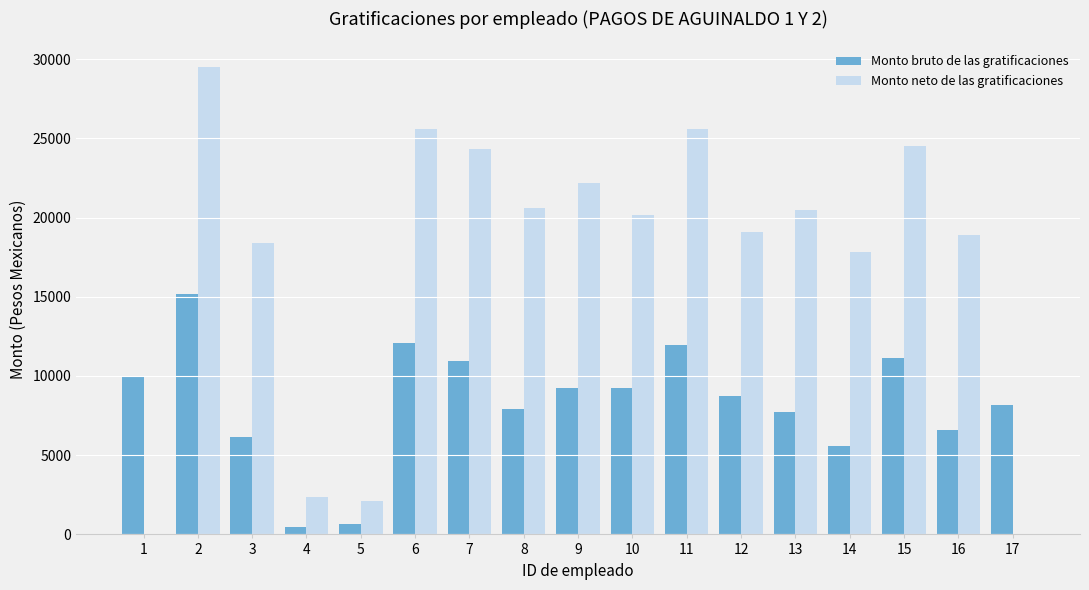

What are all the series names shown in the legend?

Monto bruto de las gratificaciones, Monto neto de las gratificaciones